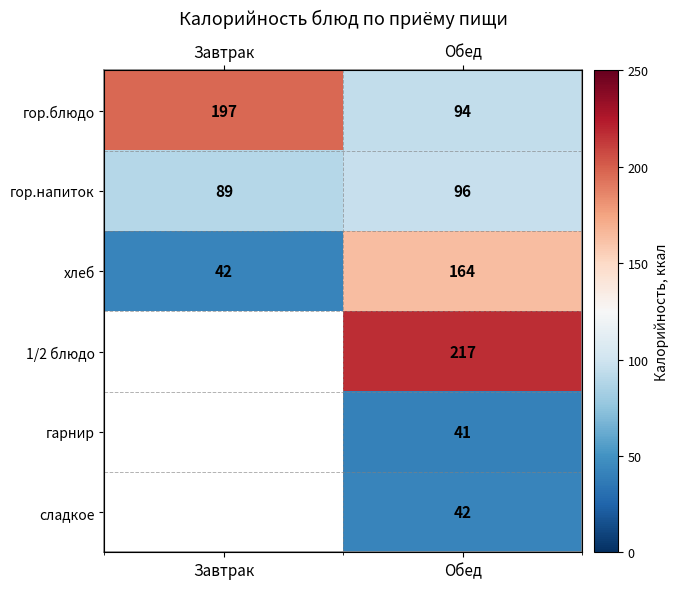

Between Завтрак and Обед, which series saw the biggest shift?

хлеб